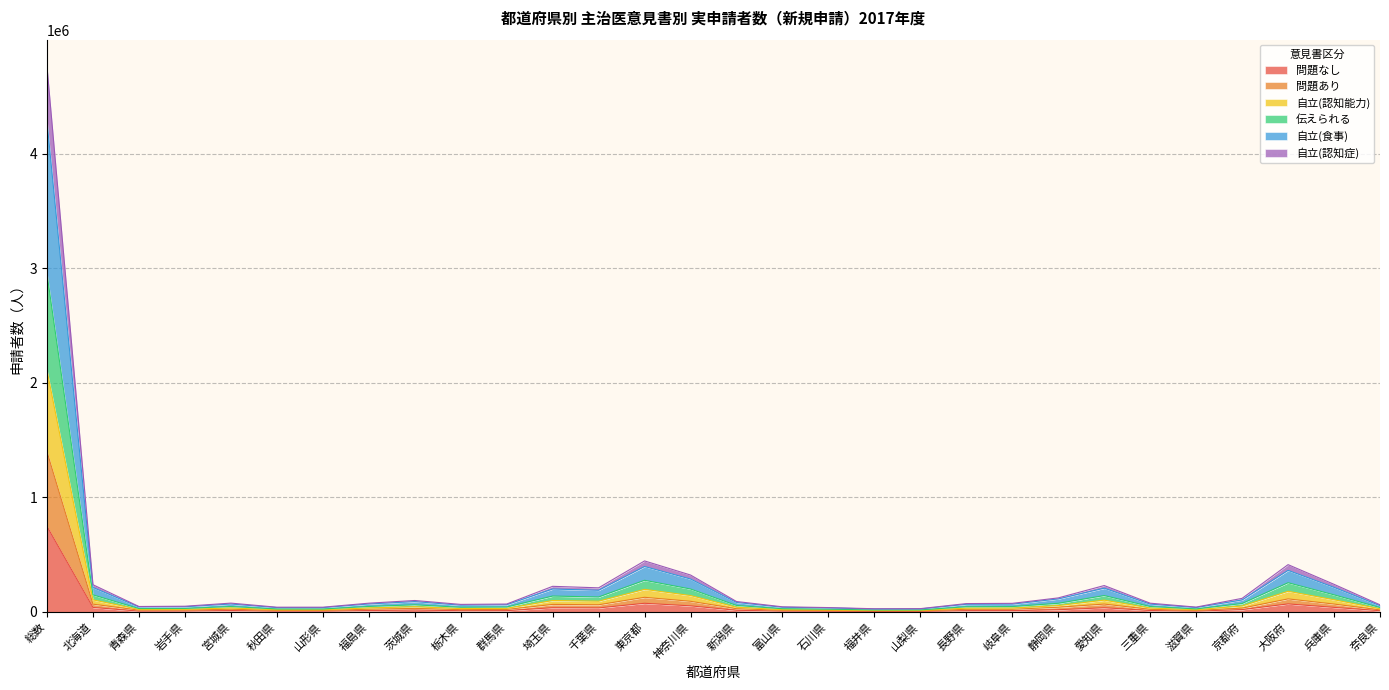

List the labels in order of 問題なし value, smallest first.

福井県, 山梨県, 石川県, 秋田県, 山形県, 青森県, 富山県, 滋賀県, 岩手県, 奈良県, 栃木県, 群馬県, 岐阜県, 長野県, 宮城県, 三重県, 福島県, 新潟県, 茨城県, 静岡県, 京都府, 千葉県, 愛知県, 埼玉県, 北海道, 兵庫県, 神奈川県, 大阪府, 東京都, 総数